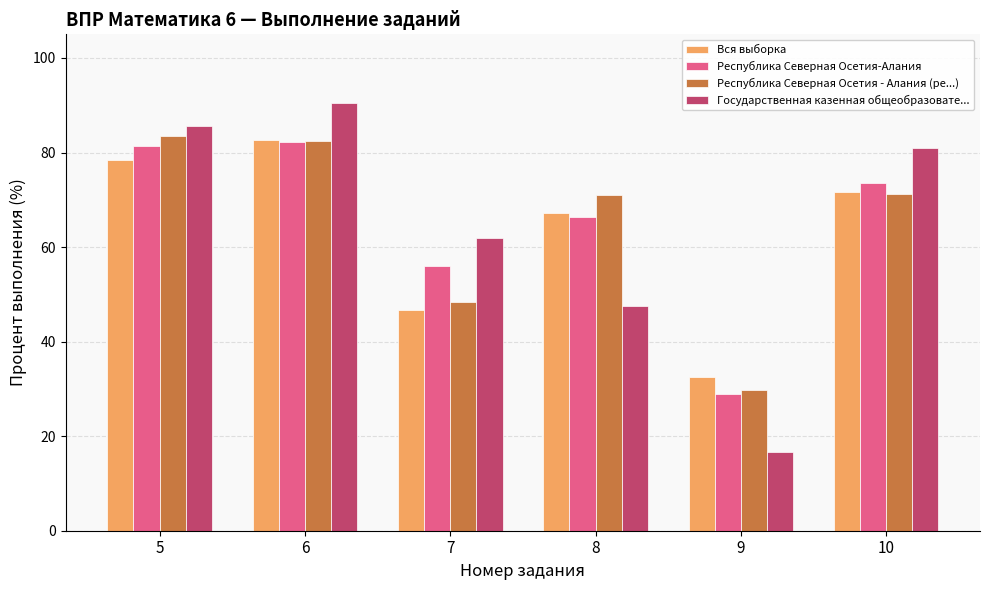

True or false: Республика Северная Осетия - Алания (ре...) has a value of 31.2 at 5.

False